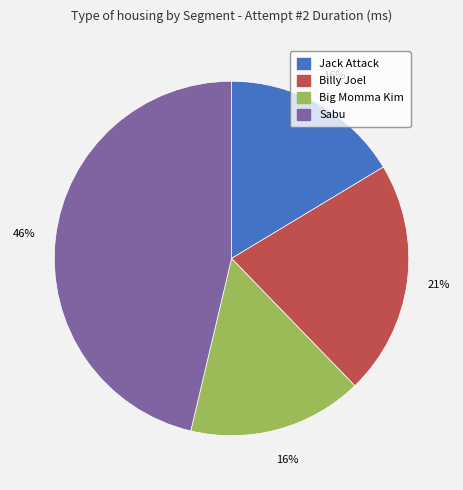

Which category has the biggest portion of the pie?

Sabu